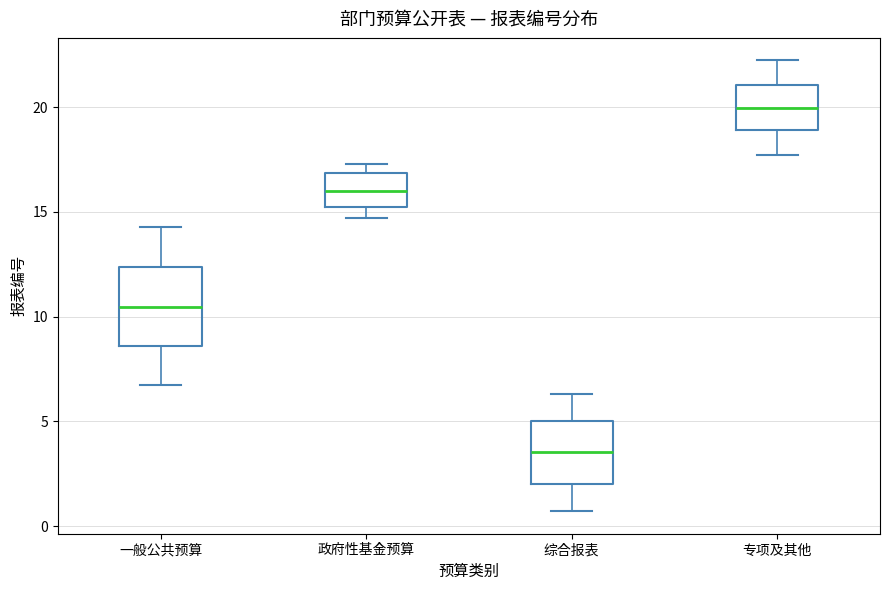

Where does the median line of the box for 一般公共预算 sit on the y-axis? The values are not printed on the chart, so give them approximately, as read against the axis.

10.5